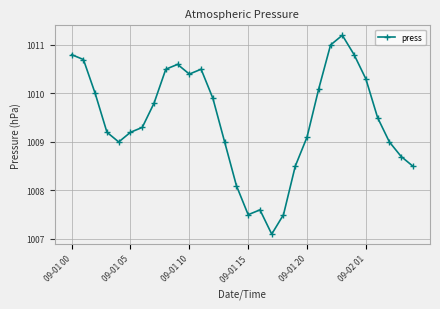

What is the difference between the maximum and minimum values?

4.1